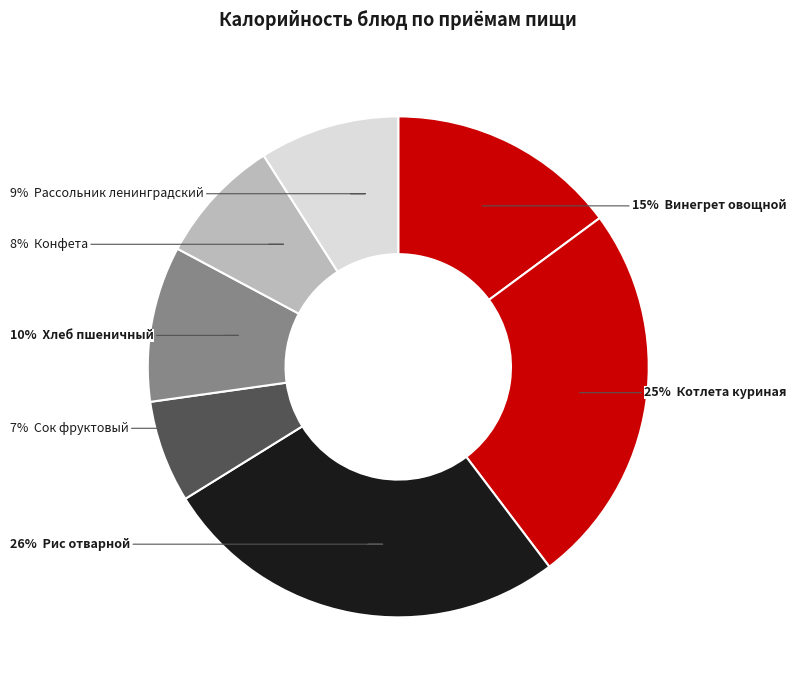

Count the number of slices in the pie.

7